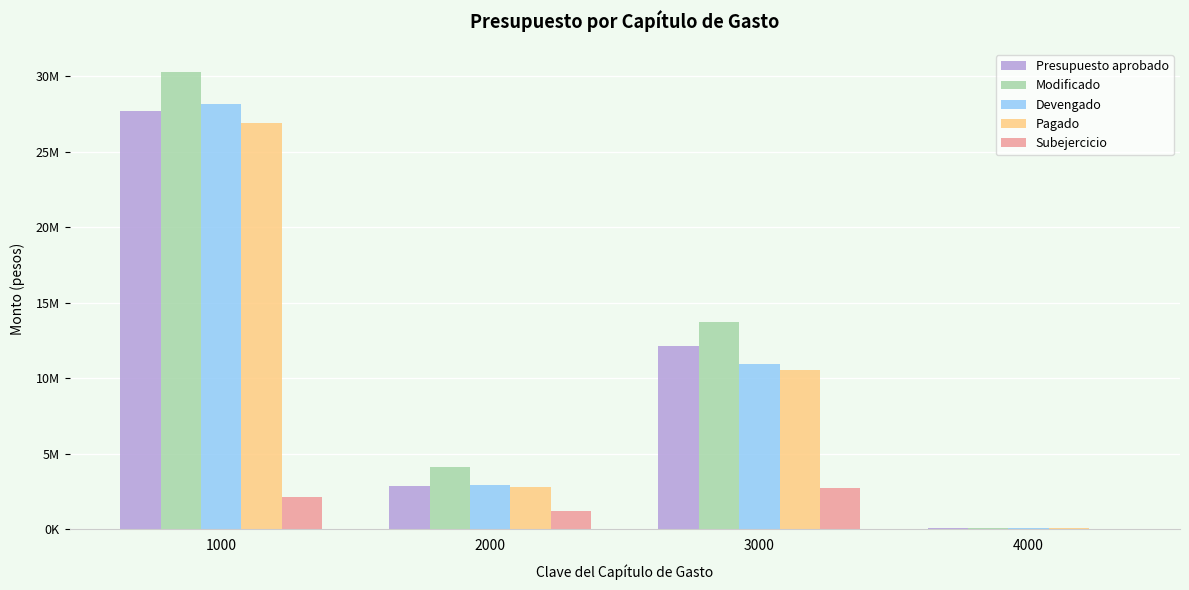

What is the value of the Pagado bar at the 1st from the left?

26880808